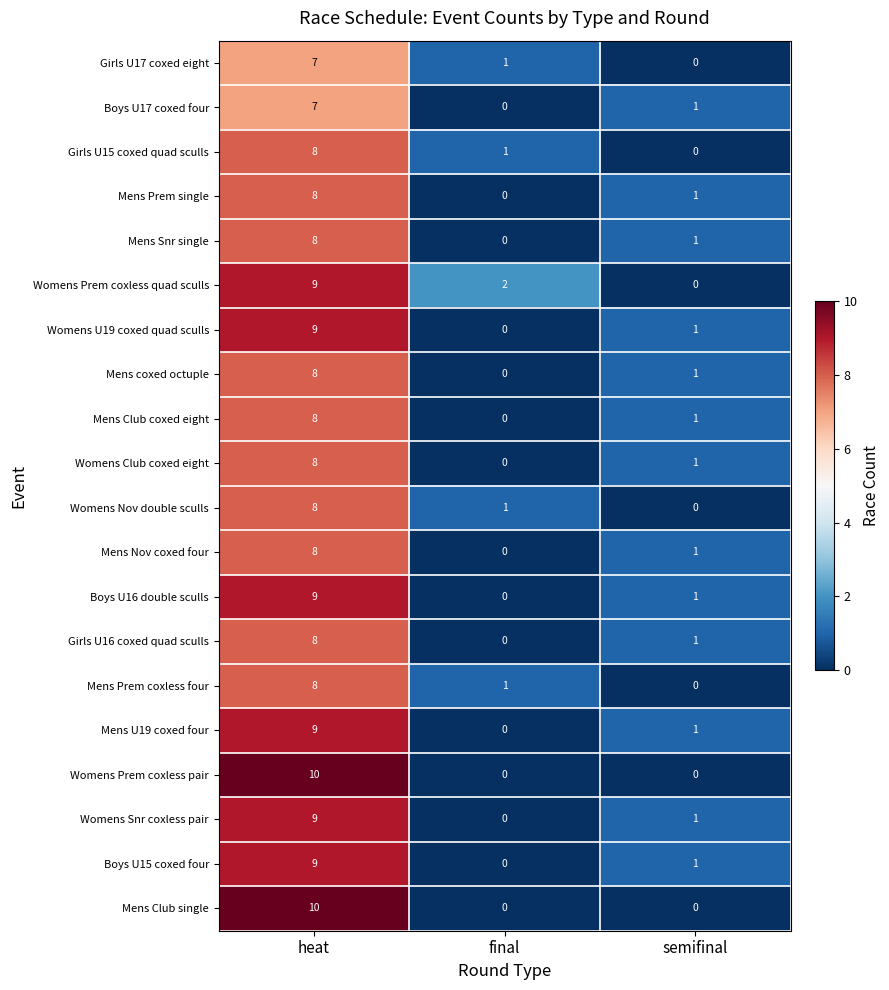

Is the value of Mens Prem single at heat greater than the value of Girls U16 coxed quad sculls at final?

Yes